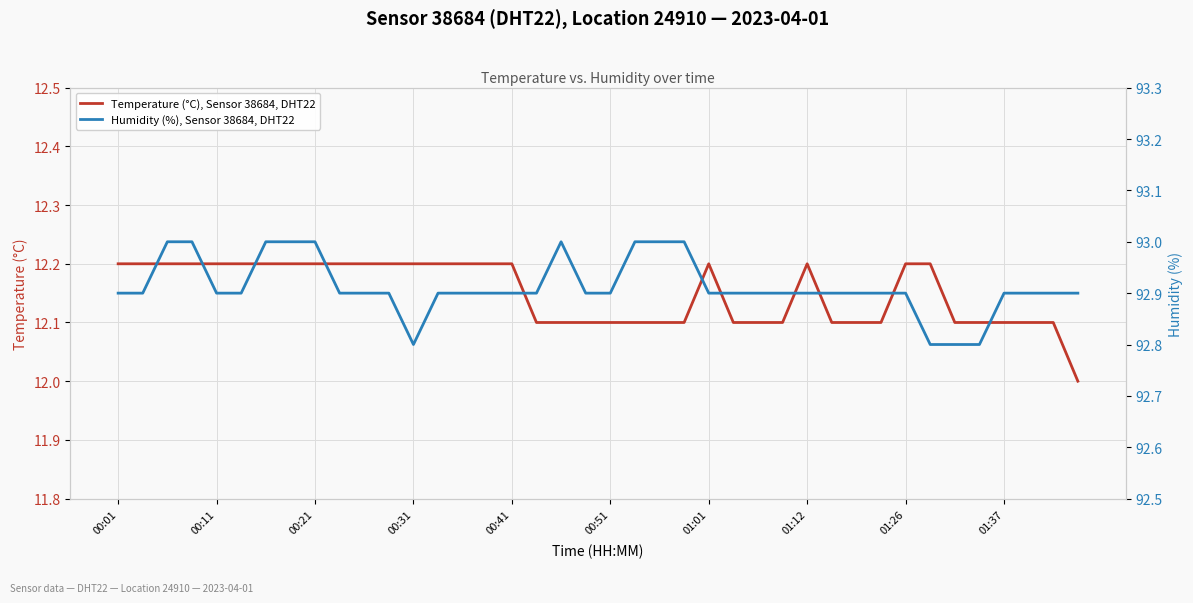

What is the sum of the Temperature (°C), Sensor 38684, DHT22 values at 21 and 31?

24.2